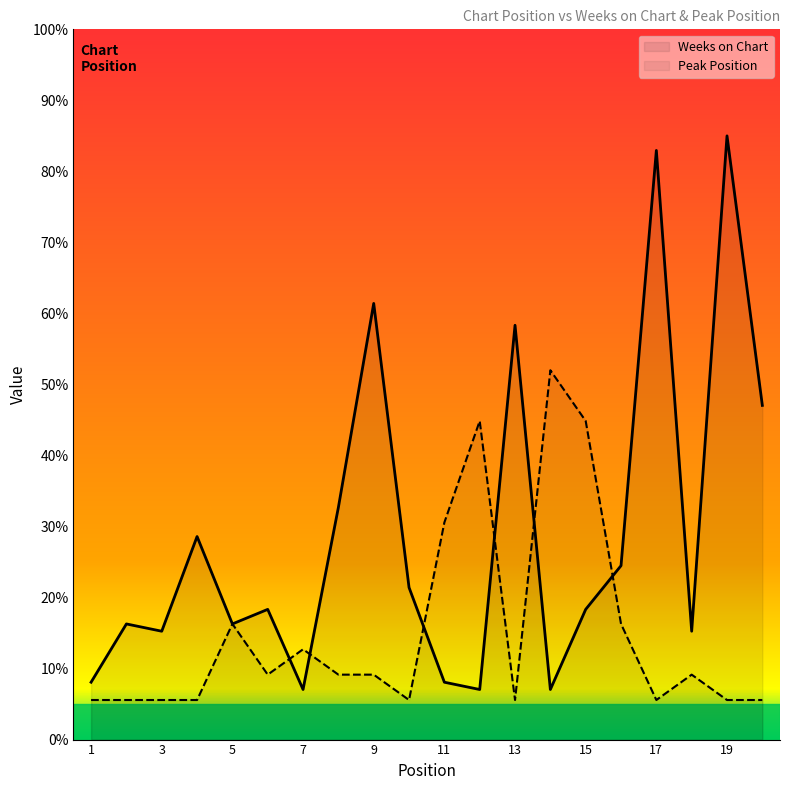

What is the smallest value displayed?

5.6